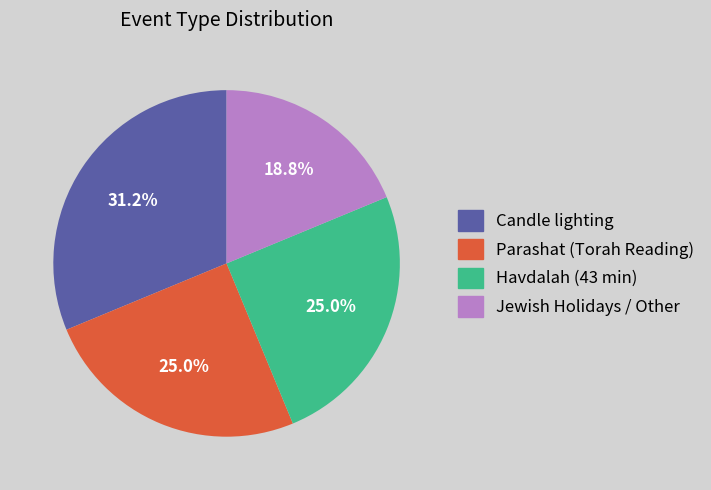

What percentage is the Candle lighting slice, to the nearest percent?

31%